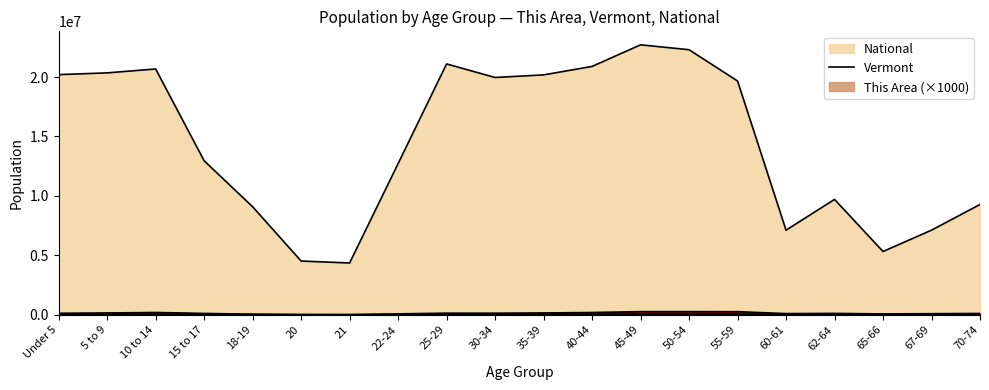

At which label is Vermont closest to 31072?

Under 5